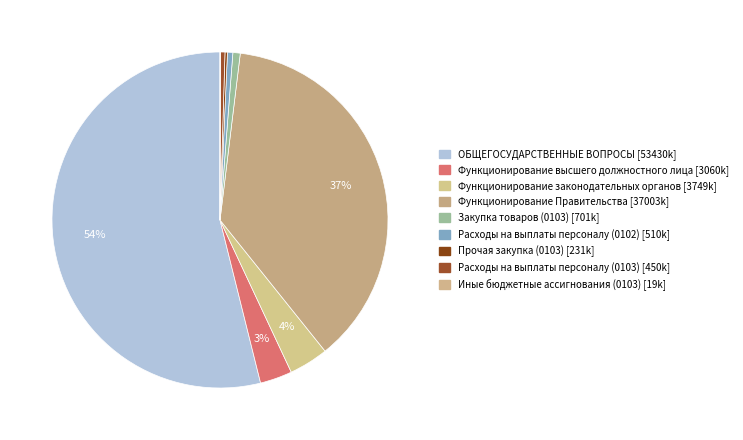

Rank the categories by value from highest to lowest.

ОБЩЕГОСУДАРСТВЕННЫЕ ВОПРОСЫ, Функционирование Правительства, Функционирование законодательных органов, Функционирование высшего должностного лица, Закупка товаров (0103), Расходы на выплаты персоналу (0102), Расходы на выплаты персоналу (0103), Прочая закупка (0103), Иные бюджетные ассигнования (0103)